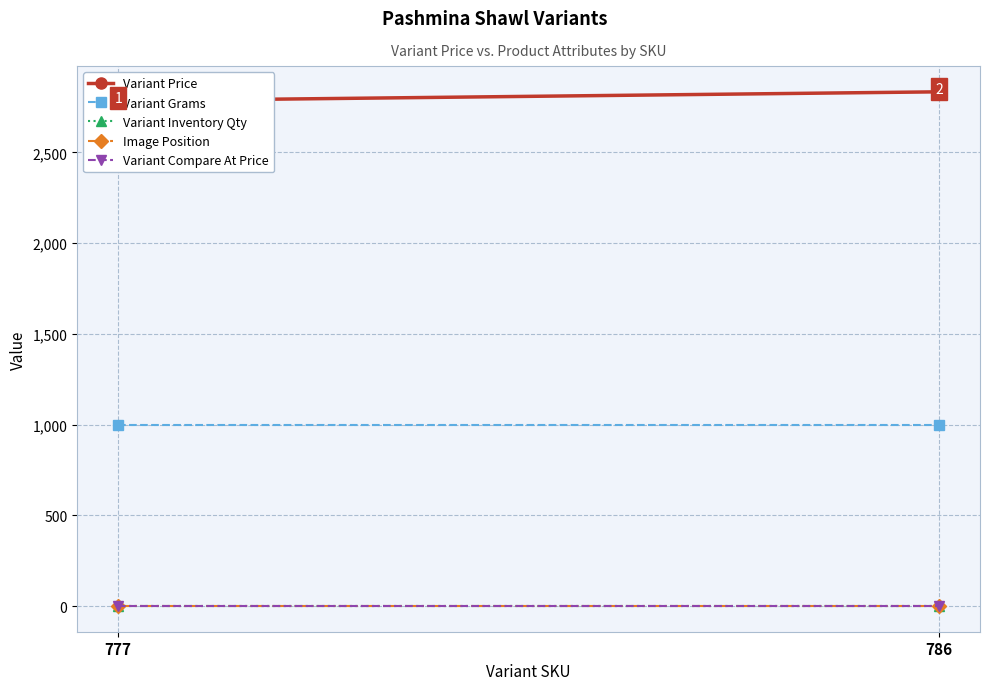

Rank the categories by Variant Inventory Qty value from highest to lowest.

777, 786